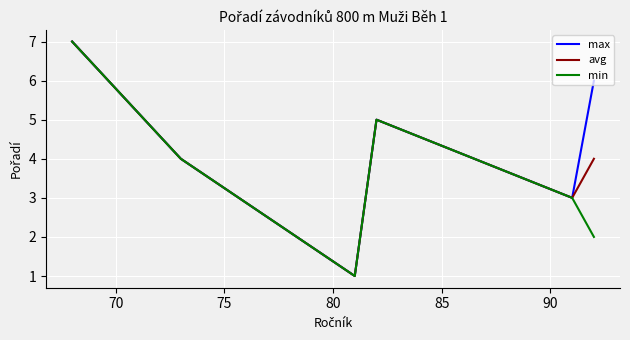

Rank the series by their average value, from highest to lowest.

max, avg, min